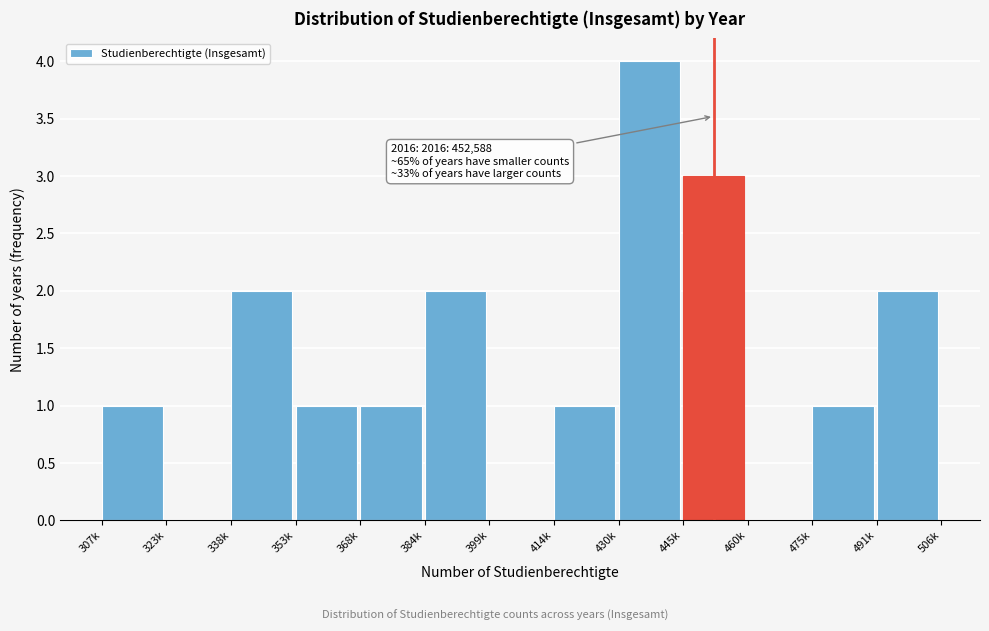

Reading left to right, list all the values displayed in this chart.

307k=1	323k=0	338k=2	353k=1	368k=1	384k=2	399k=0	414k=1	430k=4	445k=3	460k=0	475k=1	491k=2